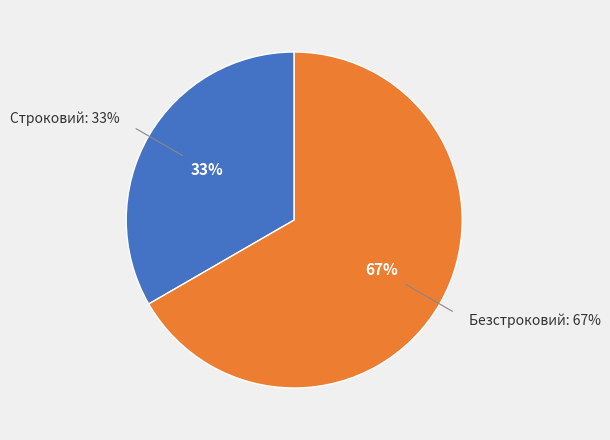

Which slice is the smallest?

Строковий